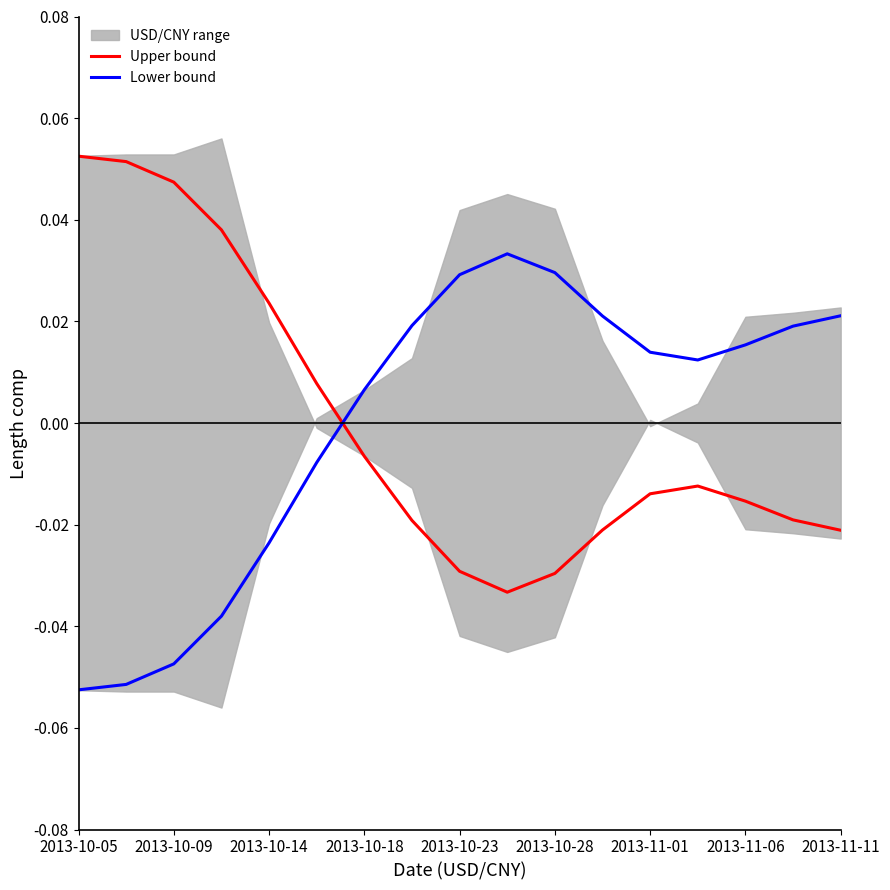

Where does the Lower bound series first go above 0?

2013-10-18